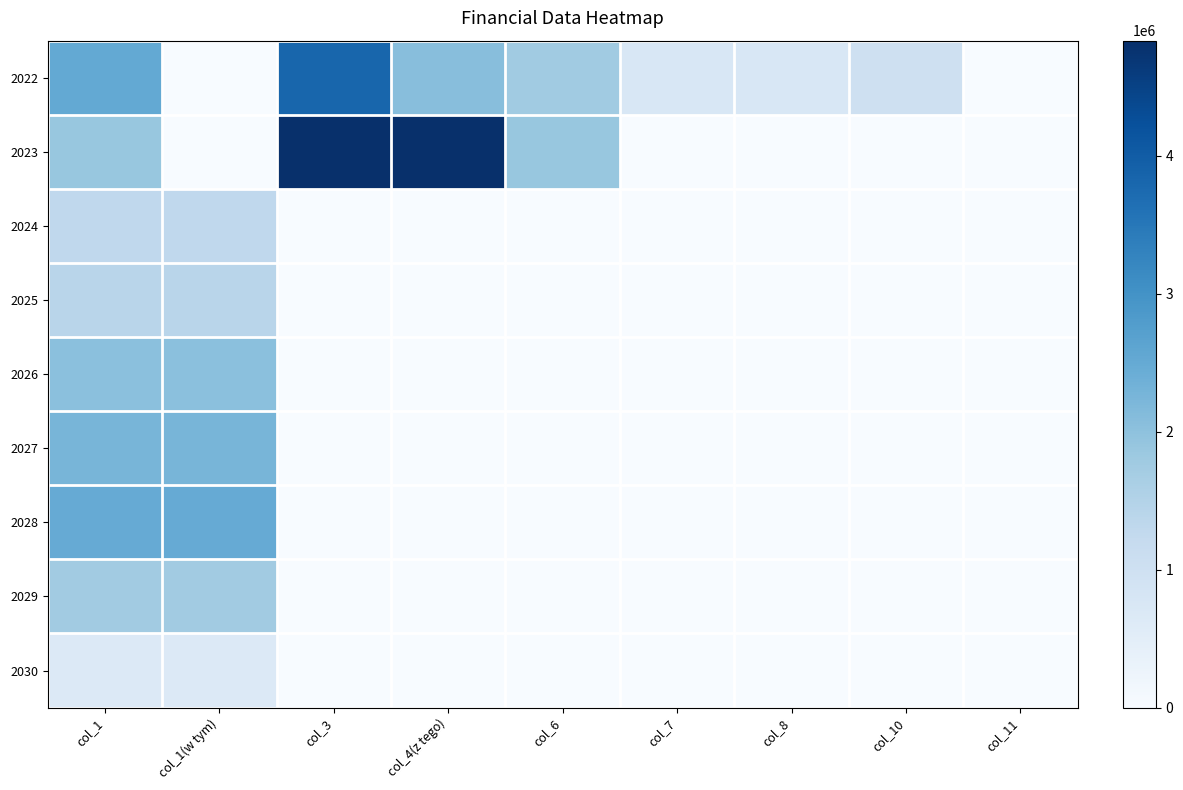

Reading right to left, transcribe all the data shown in this chart.

2022: col_11=0.0	col_10=1000000.0	col_8=750000.0	col_7=750000.0	col_6=1761344.0	col_4(z tego)=2073352.2	col_3=3823352.2	col_1(w tym)=0.0	col_1=2511344.0
2023: col_11=0.0	col_10=0.0	col_8=0.0	col_7=0.0	col_6=1873199.0	col_4(z tego)=4832317.2	col_3=4832317.2	col_1(w tym)=0.0	col_1=1873199.0
2024: col_11=0.0	col_10=0.0	col_8=0.0	col_7=0.0	col_6=0.0	col_4(z tego)=0.0	col_3=0.0	col_1(w tym)=1300297.0	col_1=1300297.0
2025: col_11=0.0	col_10=0.0	col_8=0.0	col_7=0.0	col_6=0.0	col_4(z tego)=0.0	col_3=0.0	col_1(w tym)=1400297.0	col_1=1400297.0
2026: col_11=0.0	col_10=0.0	col_8=0.0	col_7=0.0	col_6=0.0	col_4(z tego)=0.0	col_3=0.0	col_1(w tym)=2019954.0	col_1=2019954.0
2027: col_11=0.0	col_10=0.0	col_8=0.0	col_7=0.0	col_6=0.0	col_4(z tego)=0.0	col_3=0.0	col_1(w tym)=2249857.0	col_1=2249857.0
2028: col_11=0.0	col_10=0.0	col_8=0.0	col_7=0.0	col_6=0.0	col_4(z tego)=0.0	col_3=0.0	col_1(w tym)=2478788.0	col_1=2478788.0
2029: col_11=0.0	col_10=0.0	col_8=0.0	col_7=0.0	col_6=0.0	col_4(z tego)=0.0	col_3=0.0	col_1(w tym)=1748028.2	col_1=1748028.2
2030: col_11=0.0	col_10=0.0	col_8=0.0	col_7=0.0	col_6=0.0	col_4(z tego)=0.0	col_3=0.0	col_1(w tym)=645330.2	col_1=645330.2